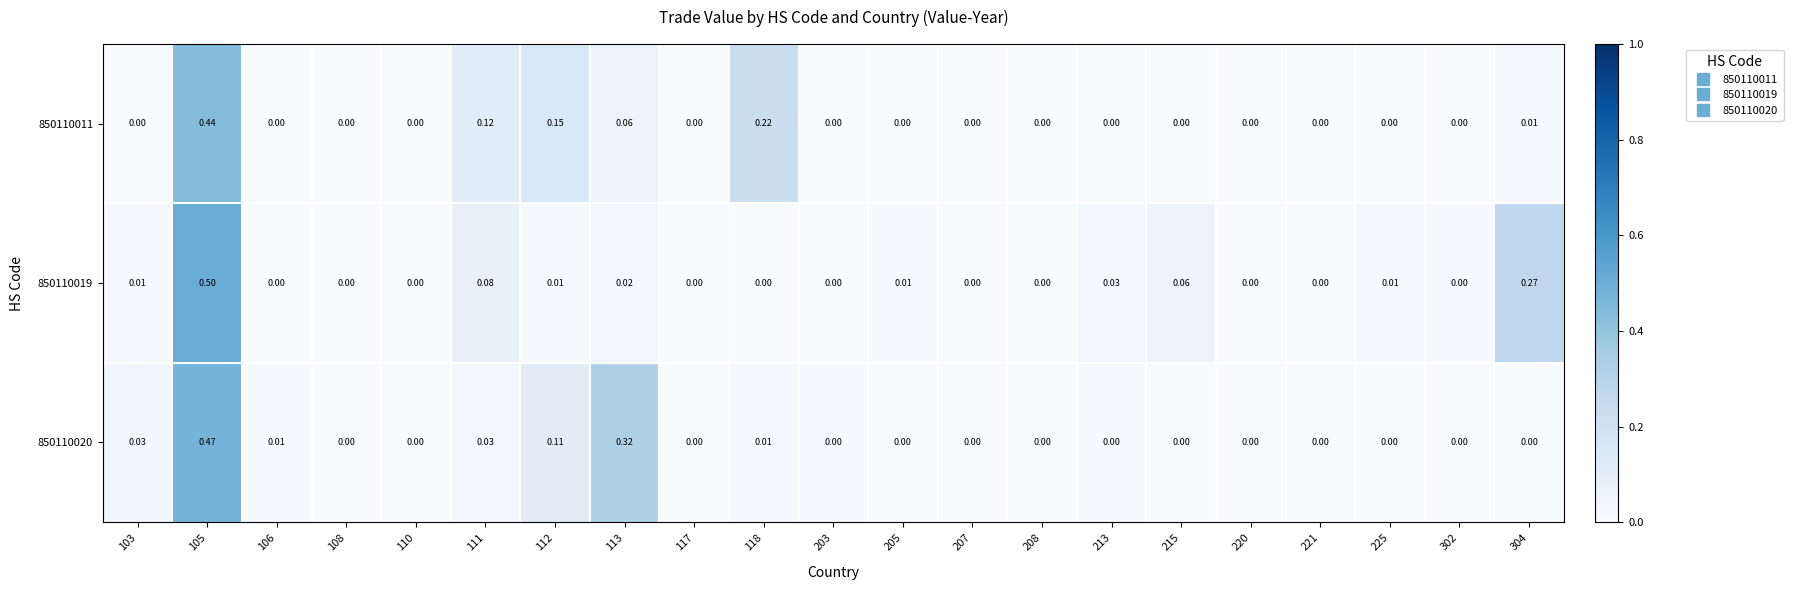

Is the value of 850110011 at 105 greater than the value of 850110019 at 302?

Yes